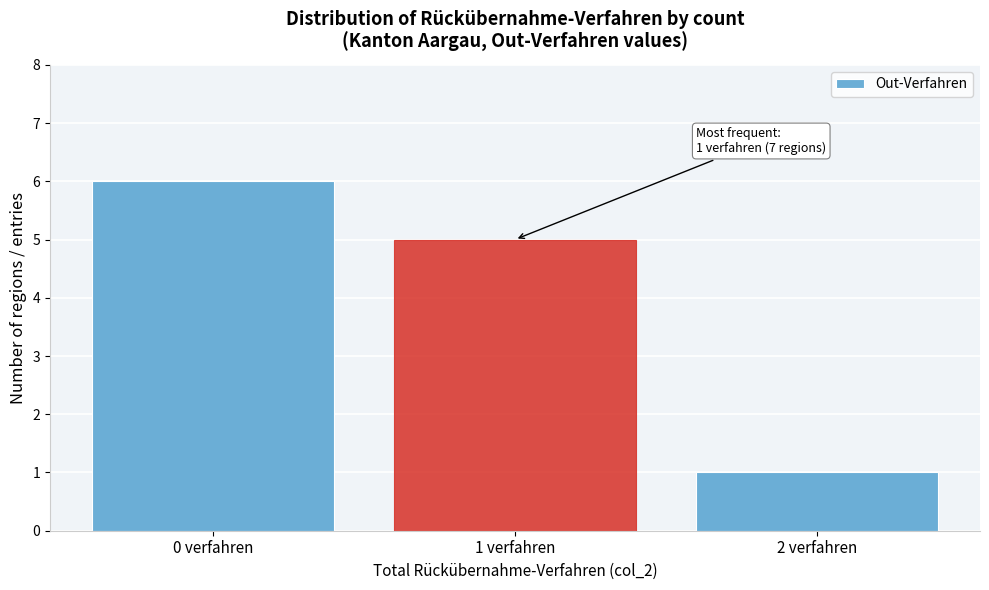

Over which range of the x-axis is the bar tallest?

-0.5 to 0.5